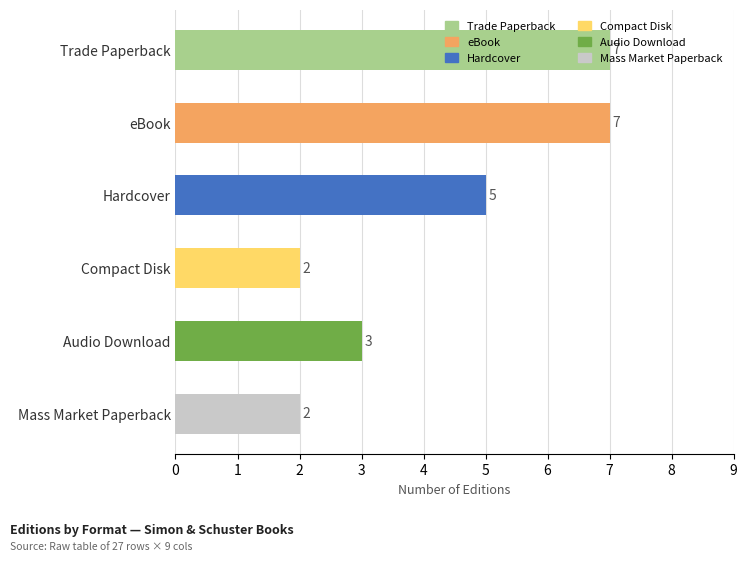

What is the greatest value displayed?

7